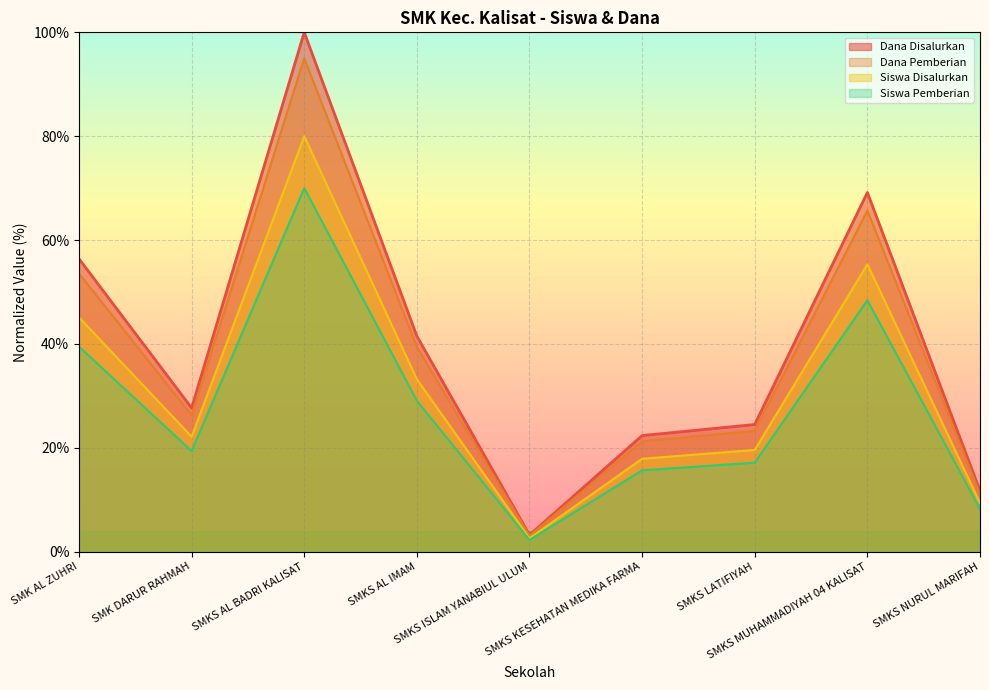

Is the value of Siswa Pemberian at SMKS NURUL MARIFAH greater than the value of Dana Pemberian at SMKS KESEHATAN MEDIKA FARMA?

No